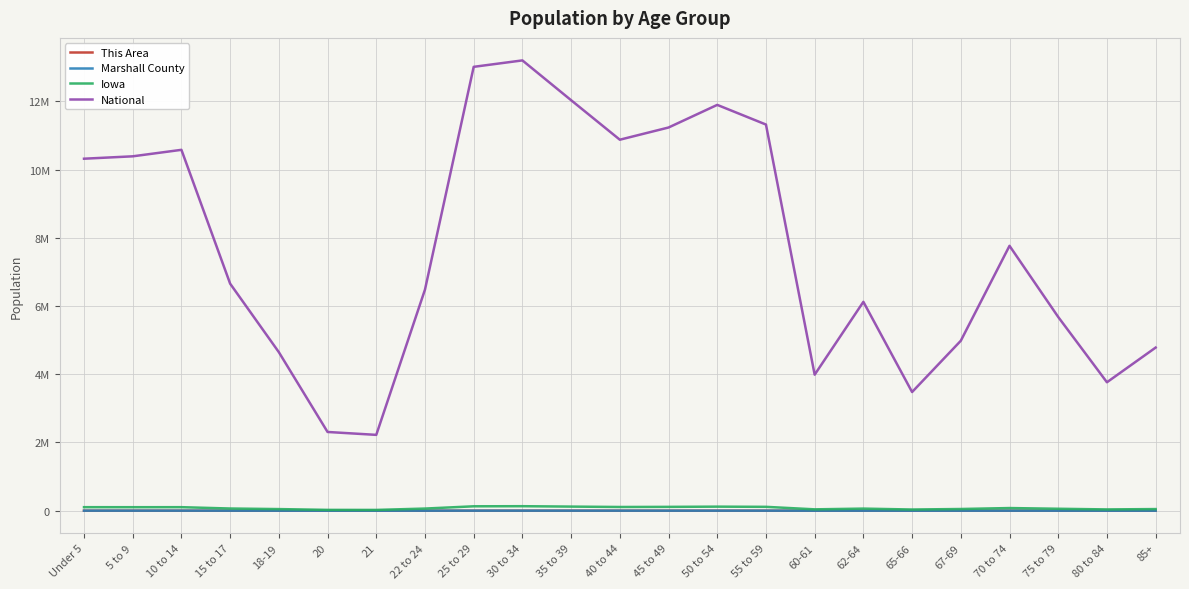

What is the difference between the This Area values at 40 to 44 and 60-61?

115